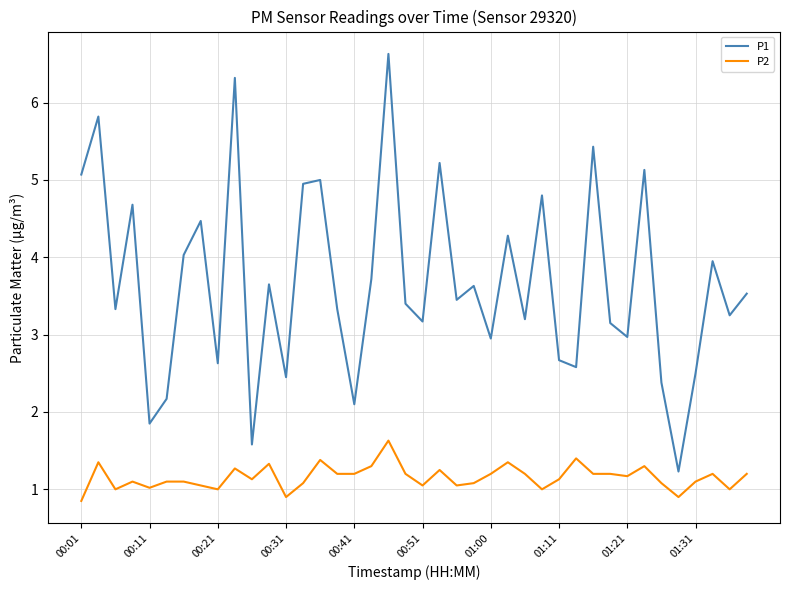

Which series has the largest total across all categories?

P1